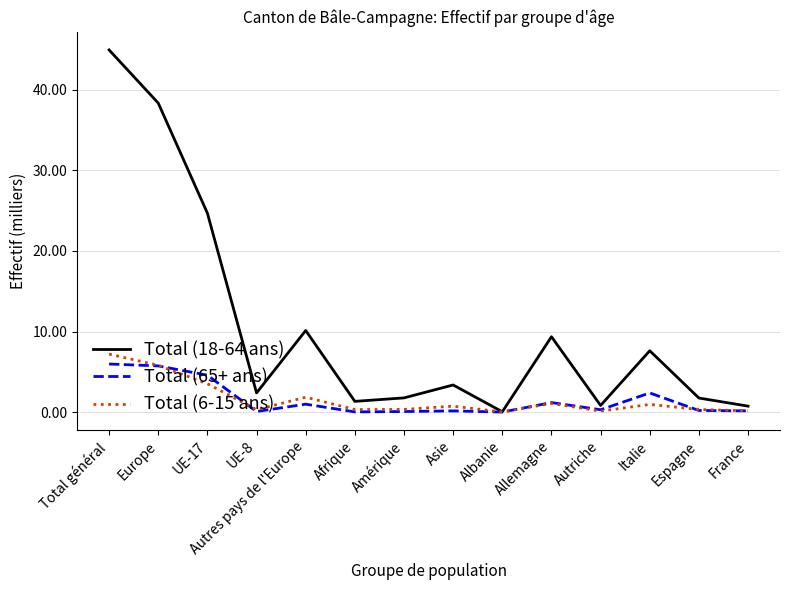

At which category does the chart reach its peak across all series?

Total général